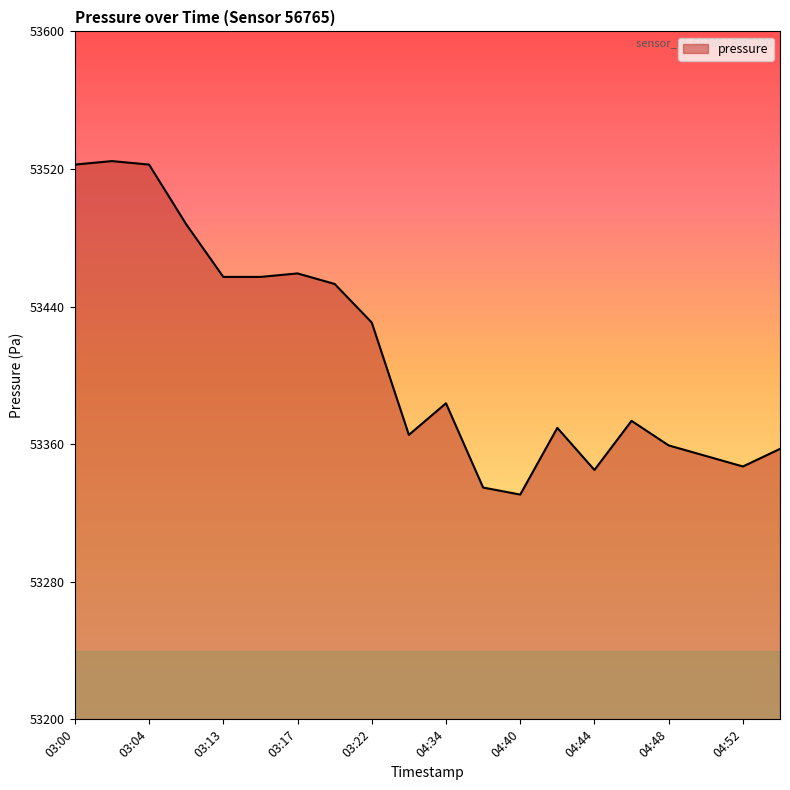

What is the difference between the maximum and minimum values?

193.9